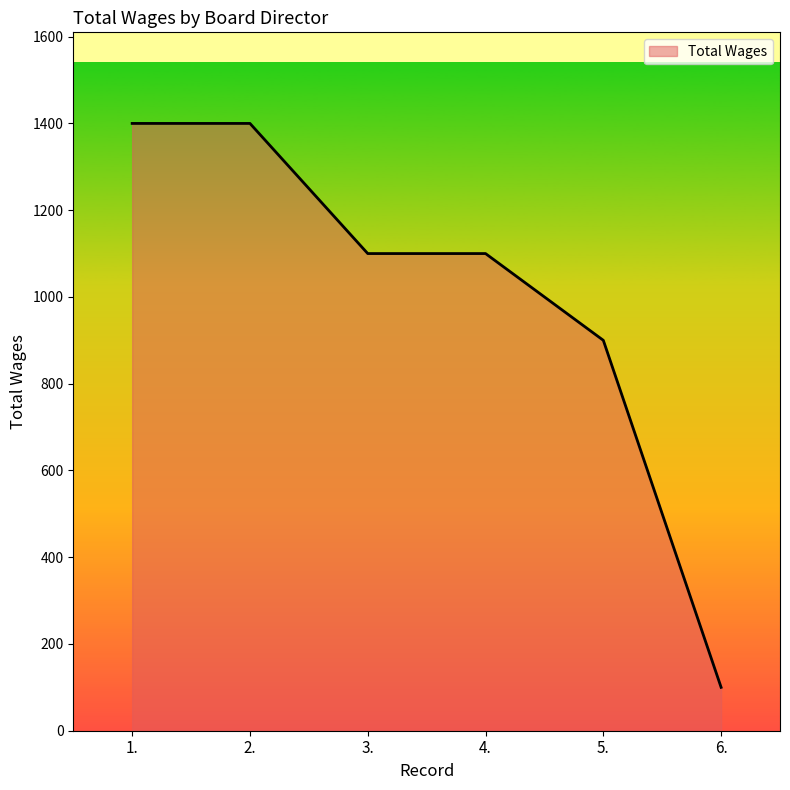

Read the value at 5., to the nearest 100.

900